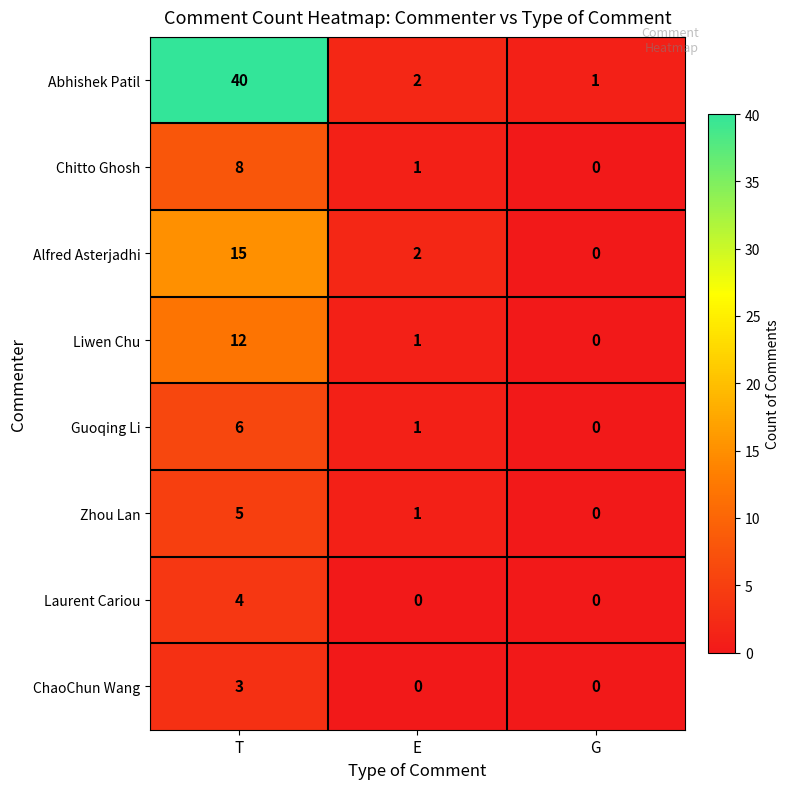

What is the approximate value of Laurent Cariou at T?

4